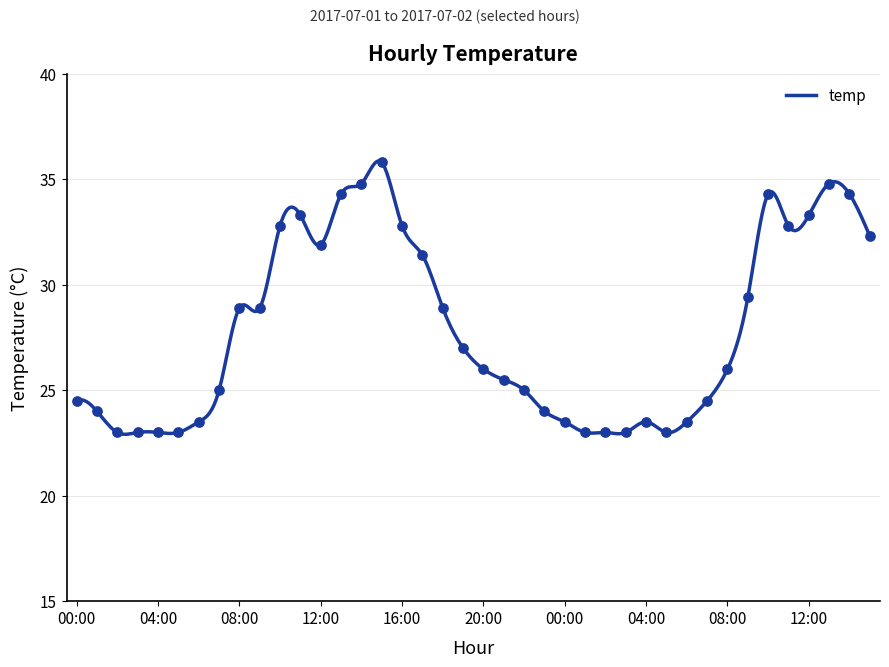

Between 03:00 and 04:00, which is larger?

03:00